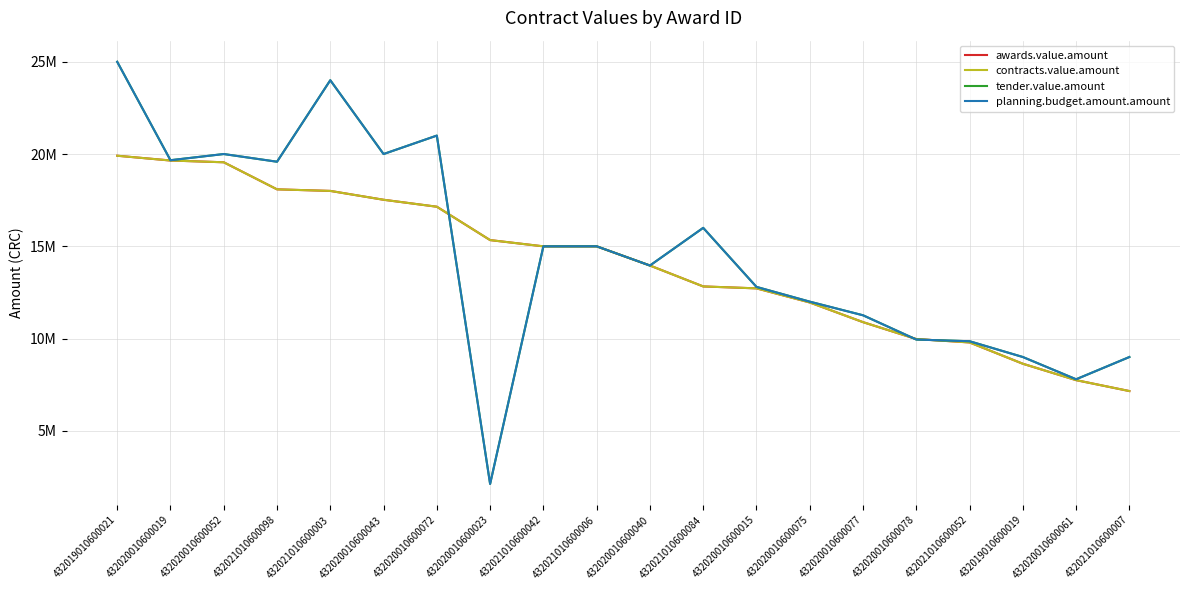

Does the chart display data point markers on the line(s)?

No